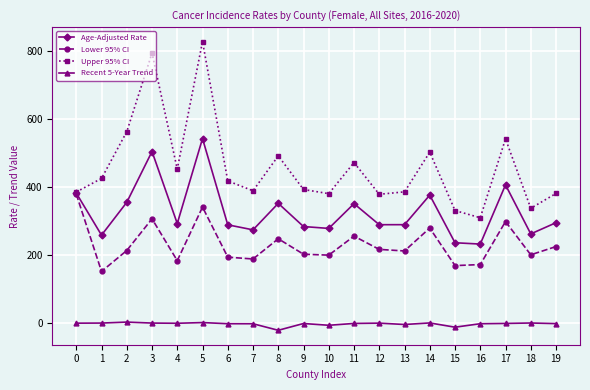

Is it true that Age-Adjusted Rate equals 294.8 at 19?

True